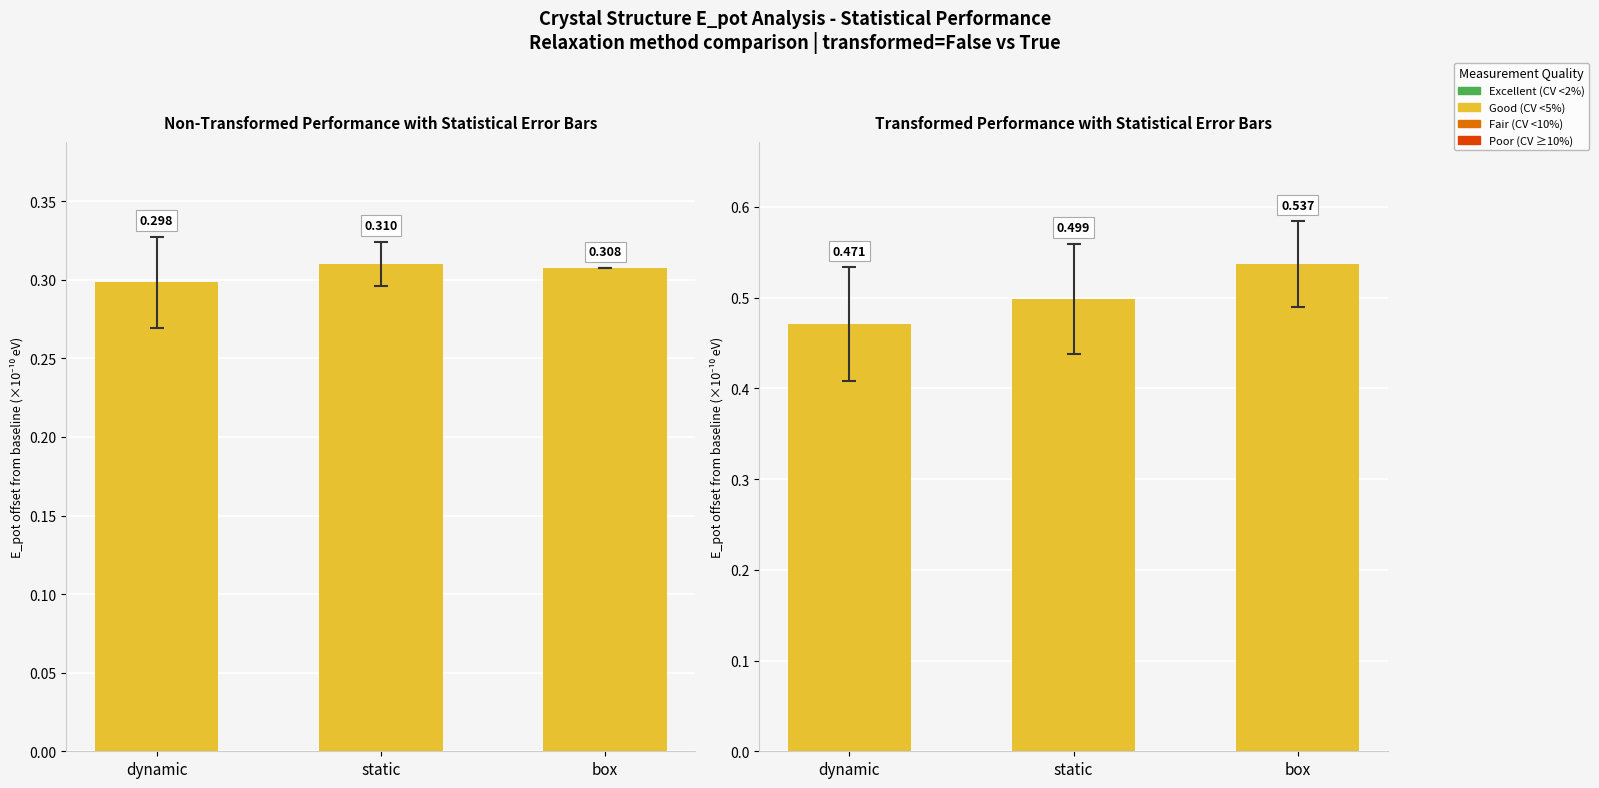

List the labels in order of value, largest first.

box, static, dynamic